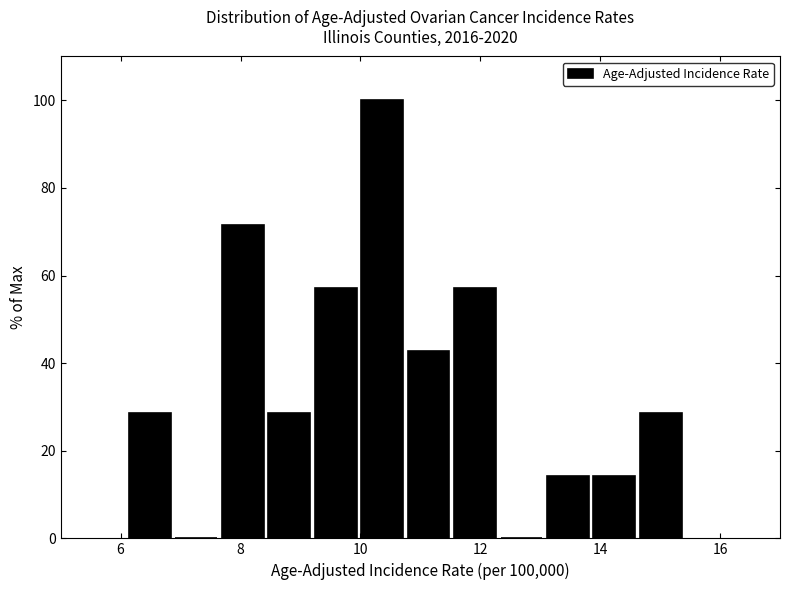

Read against the x-axis, roughly where is the centre of the tallest bar?

10.4